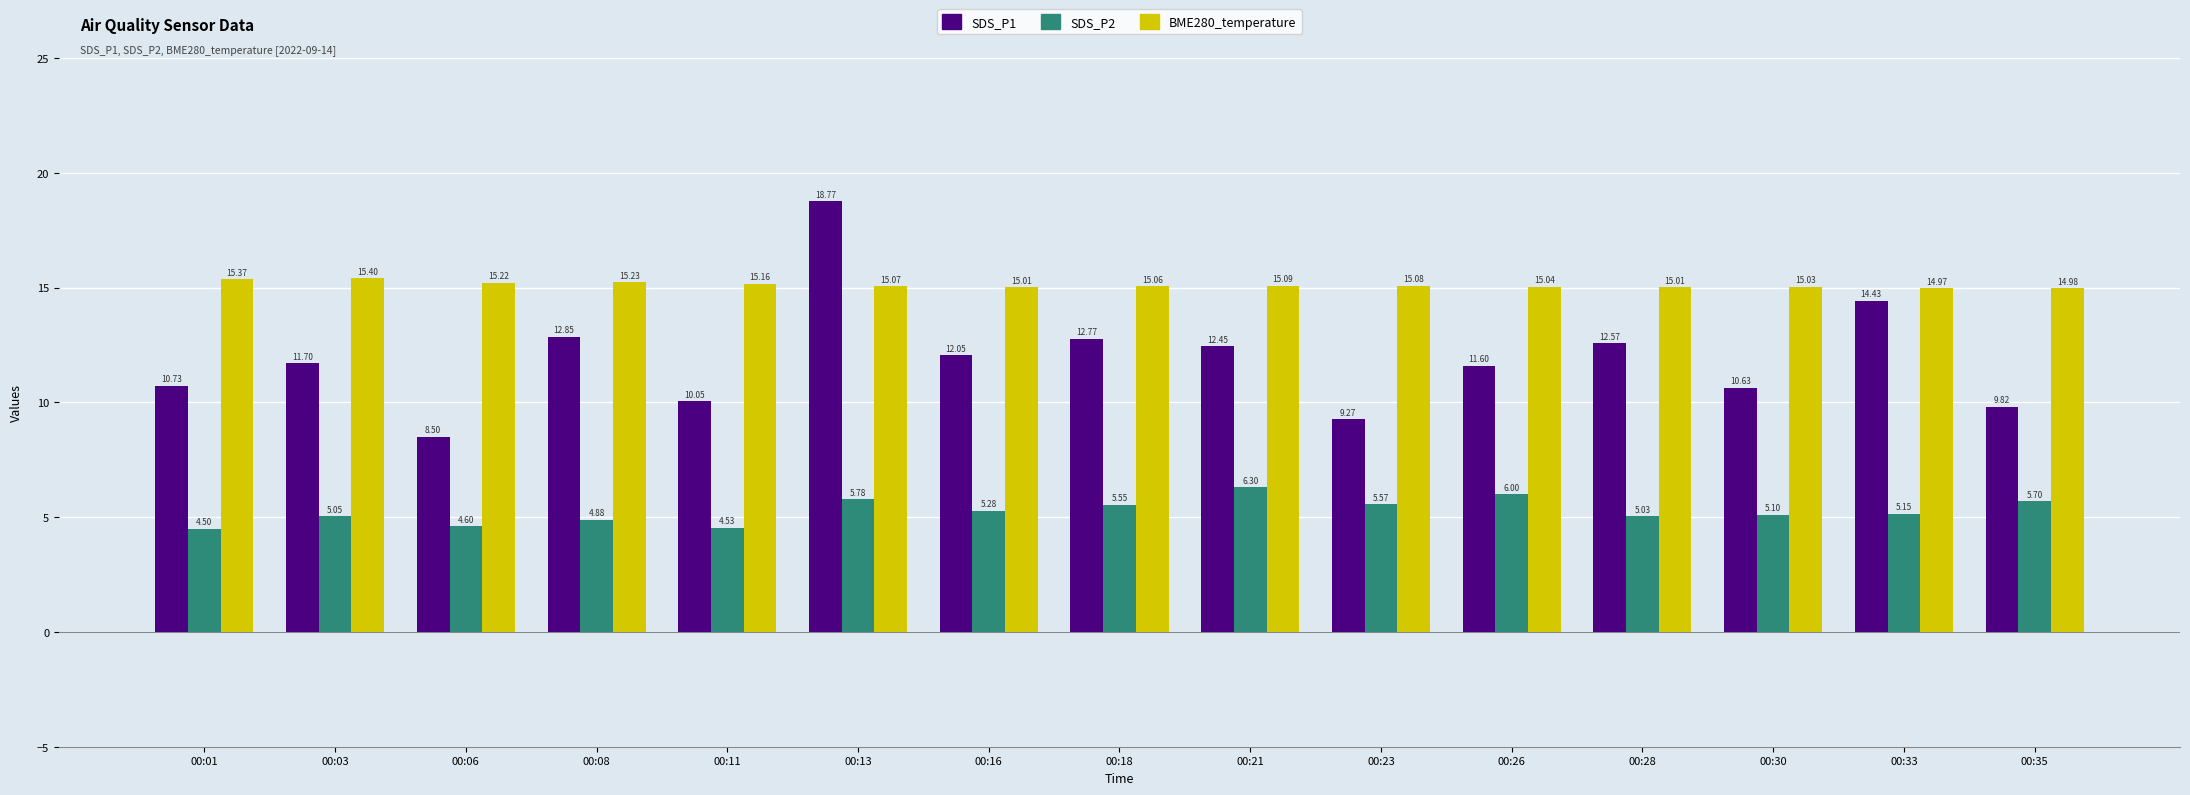

Is it true that SDS_P1 equals 24.6 at 00:33?

False